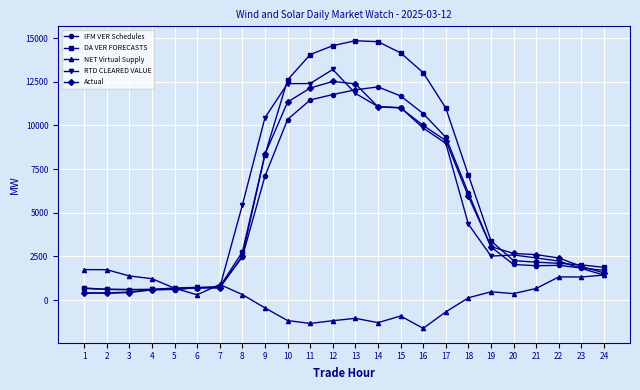

What is the minimum value for DA VER FORECASTS?

603.9